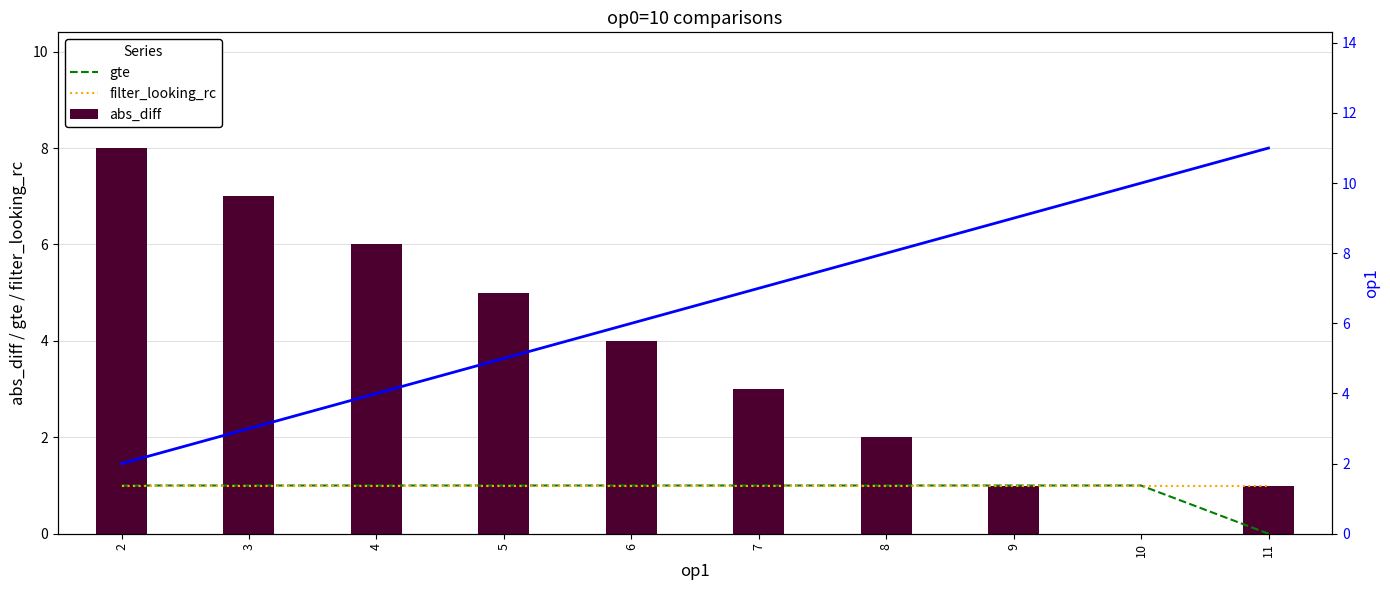

Reading left to right, what are all the values shown in this chart?

gte: 1	1	1	1	1	1	1	1	1	0
filter_looking_rc: 1	1	1	1	1	1	1	1	1	1
abs_diff: 8	7	6	5	4	3	2	1	0	1
op1: 2	3	4	5	6	7	8	9	10	11